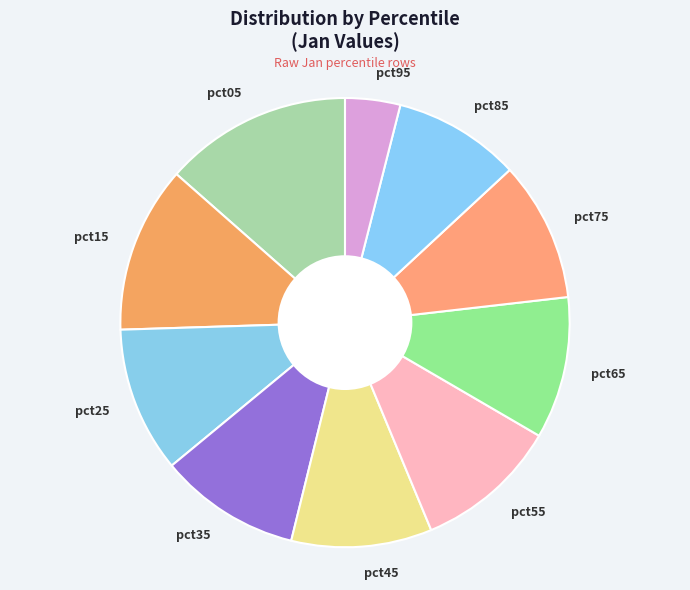

Which has a higher value, pct35 or pct15?

pct15